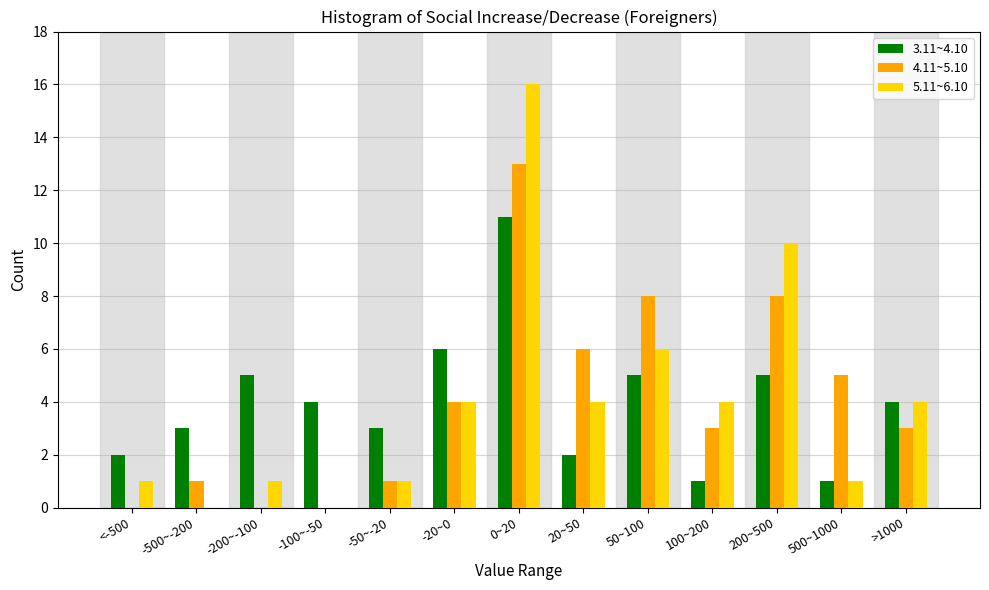

The 4.11~5.10 series shows 3 at 100~200. True or false?

True